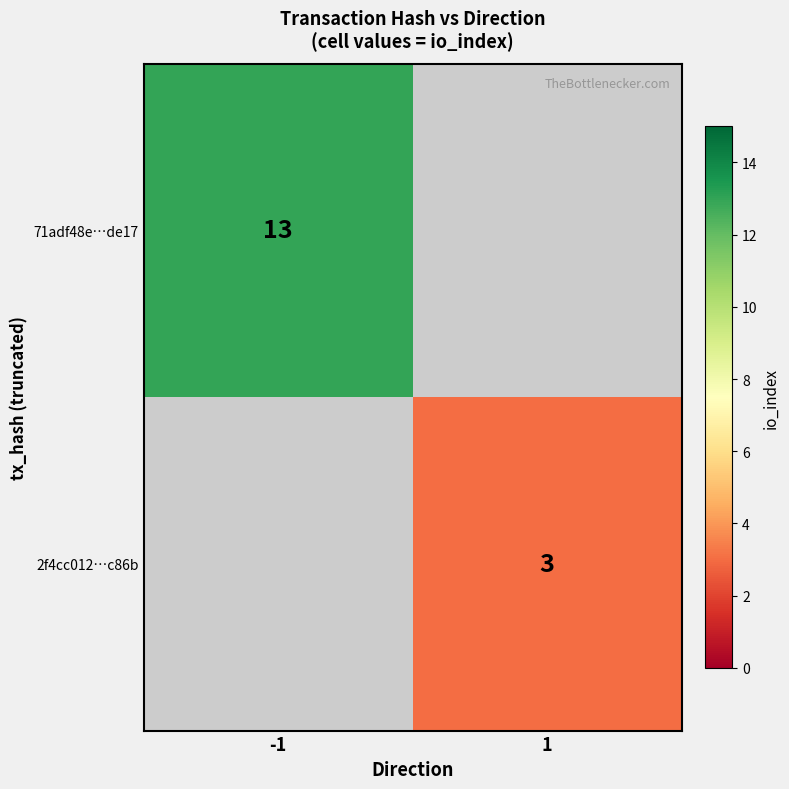

What is the greatest value displayed?

13.0